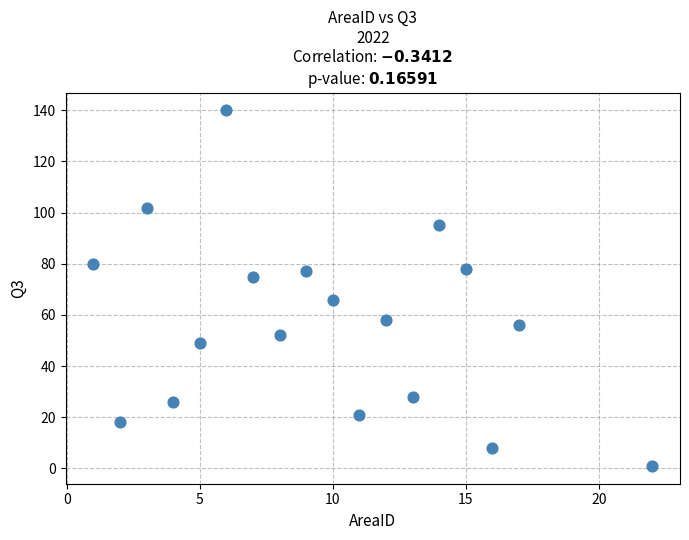

What is the range of Y values (max minus min)?

139